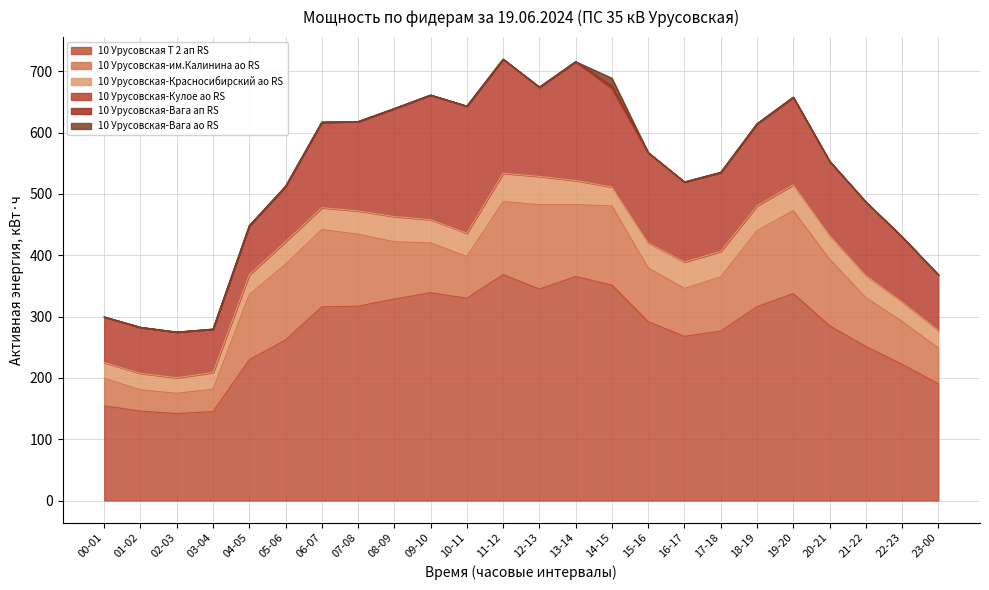

At how many categories does at least one series exceed 150?

21